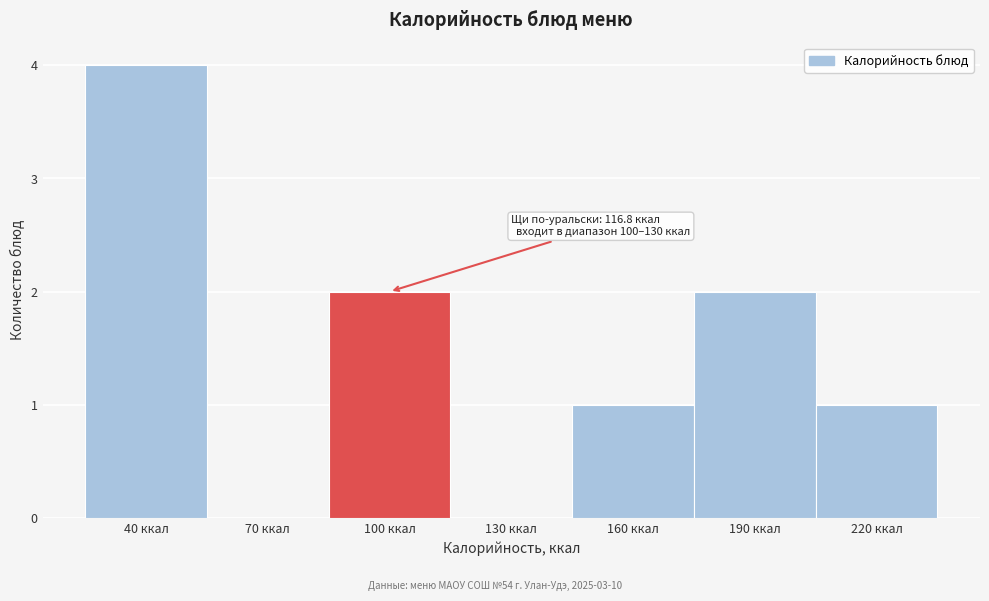

Reading right to left, list all the values displayed in this chart.

220 ккал=1	190 ккал=2	160 ккал=1	130 ккал=0	100 ккал=2	70 ккал=0	40 ккал=4